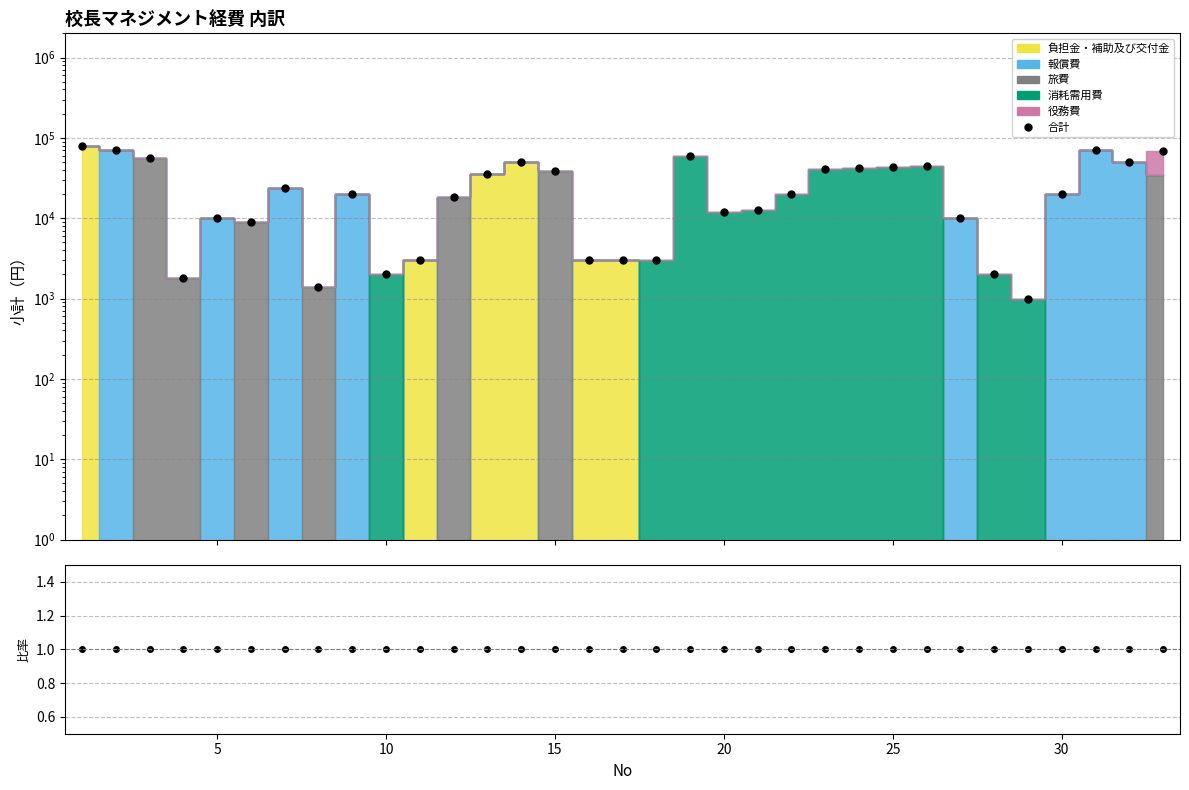

True or false: 合計 has more than 1 interior local peaks.

True